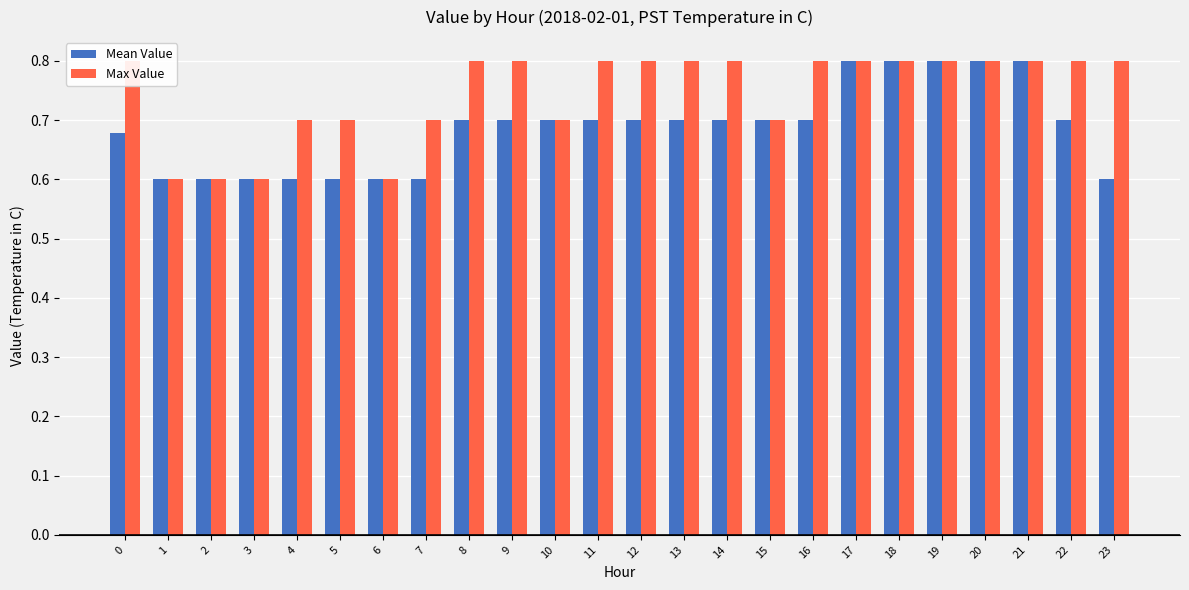

What is the sum of all Mean Value values?

16.5